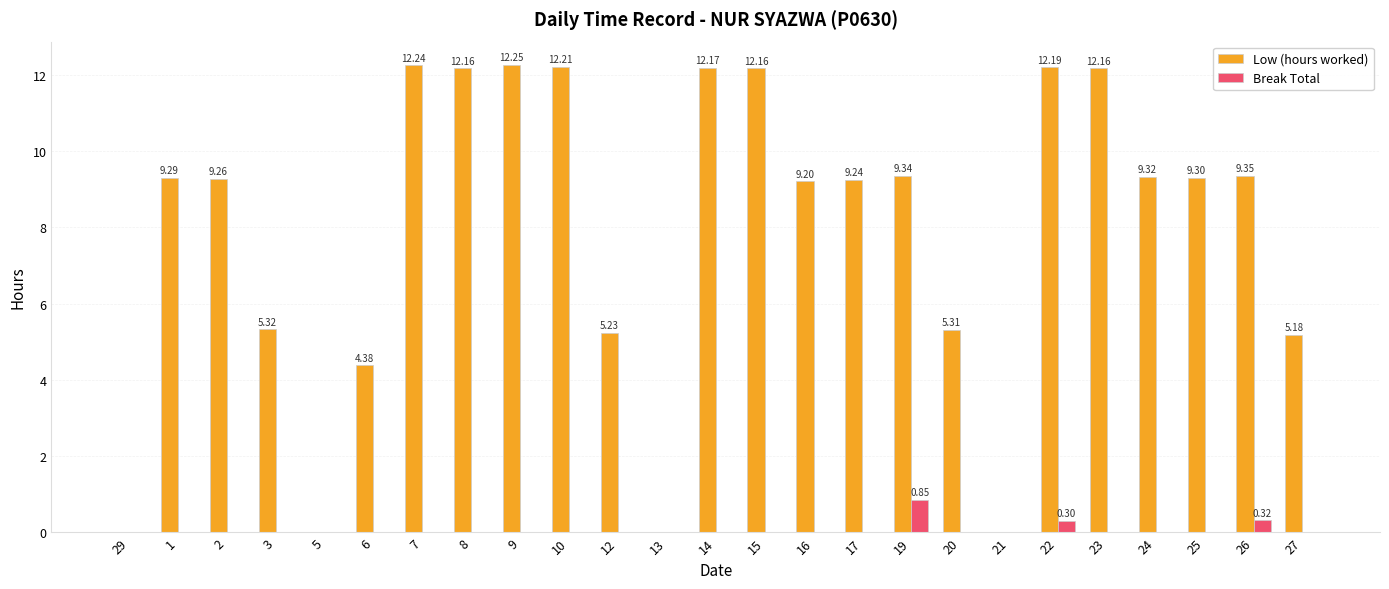

Is the value of Break Total at 29 greater than the value of Low (hours worked) at 6?

No